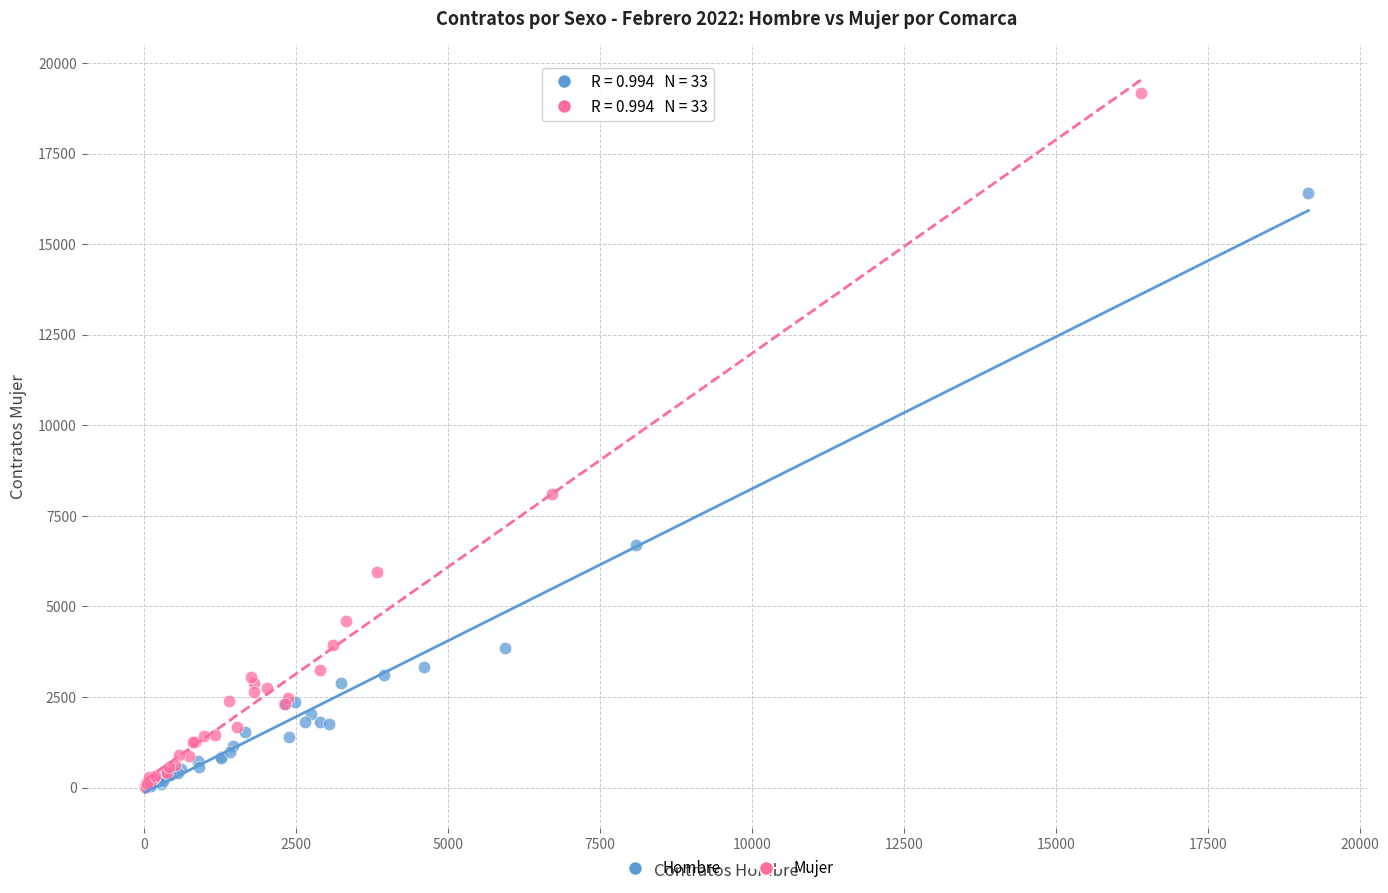

Which series has the largest Y range (max minus min)?

Mujer